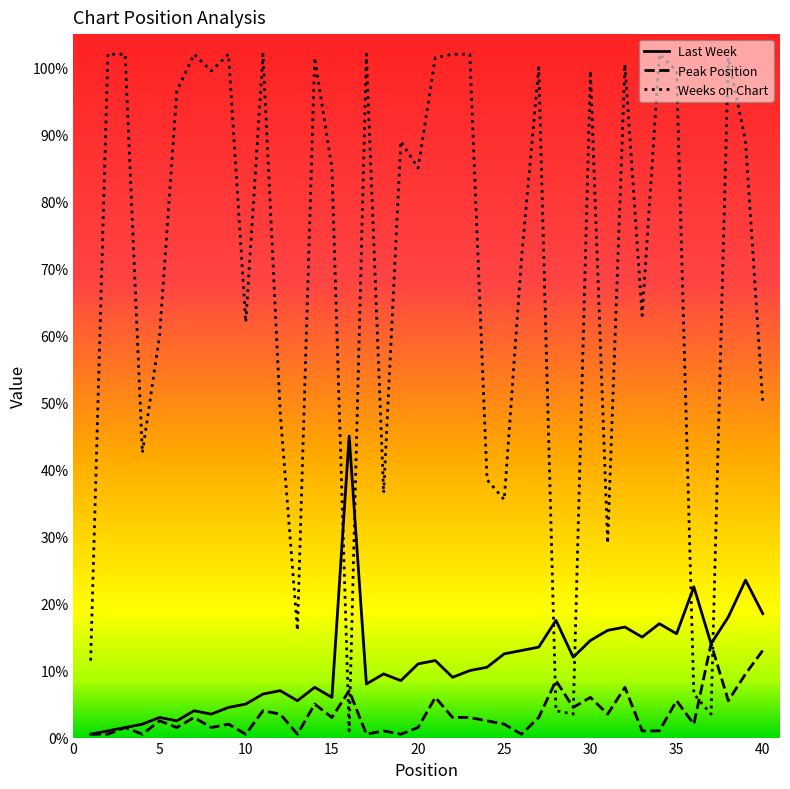

Which category has the highest value in the Last Week series?

16